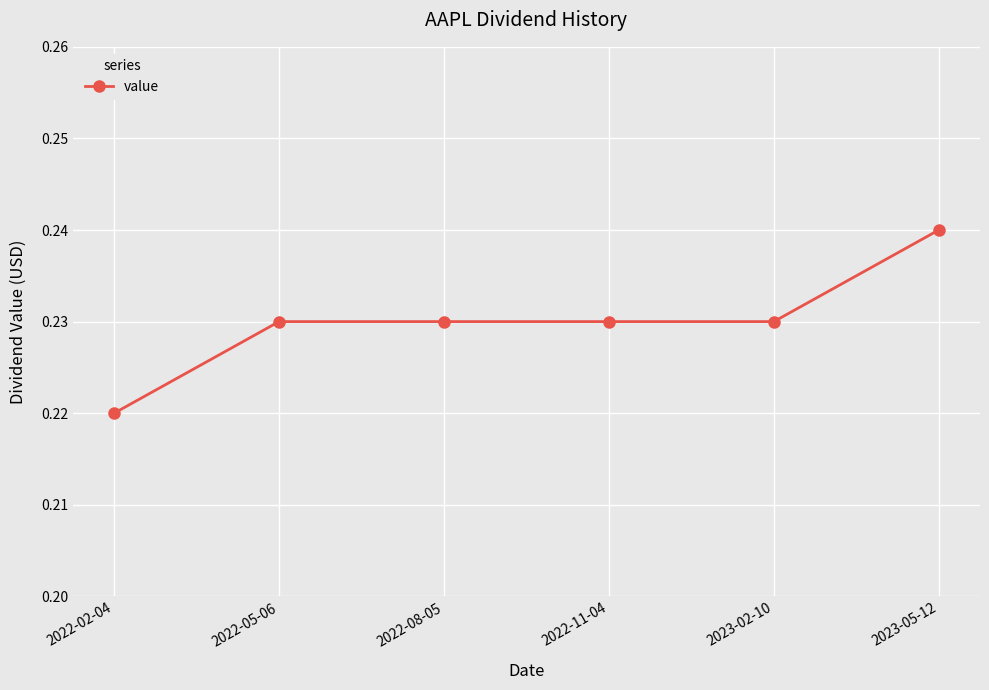

Which has a higher value, 2022-02-04 or 2022-08-05?

2022-08-05